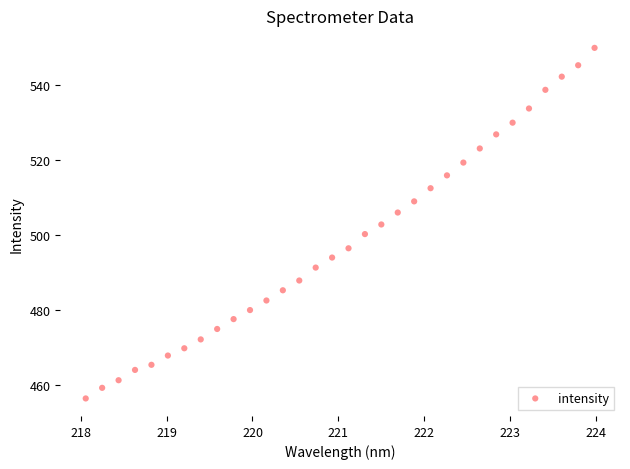

What is the range of X values (max minus min)?

5.9